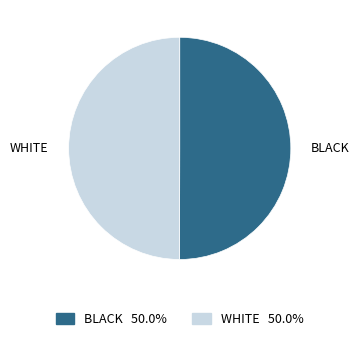

What is the ratio of the value at WHITE to the value at BLACK?

1.0